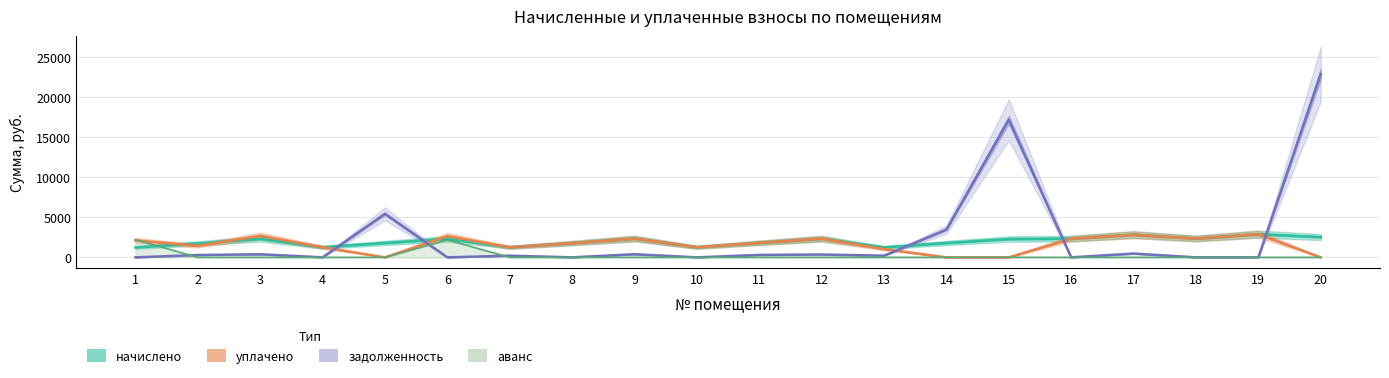

What is the value of the начислено point at the 15th from the left?

2287.8